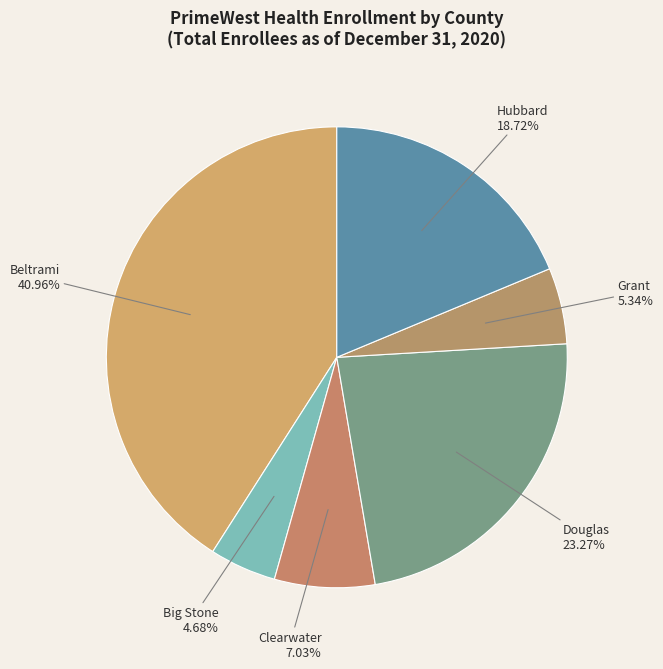

Which slice is the largest?

Beltrami